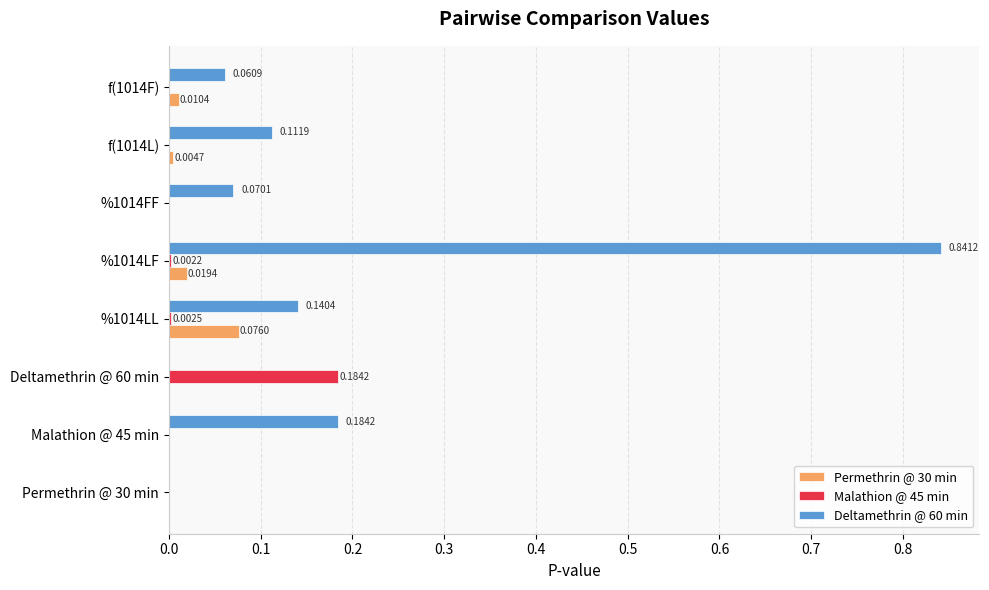

Between Deltamethrin @ 60 min and %1014LL, which series saw the biggest shift?

Malathion @ 45 min